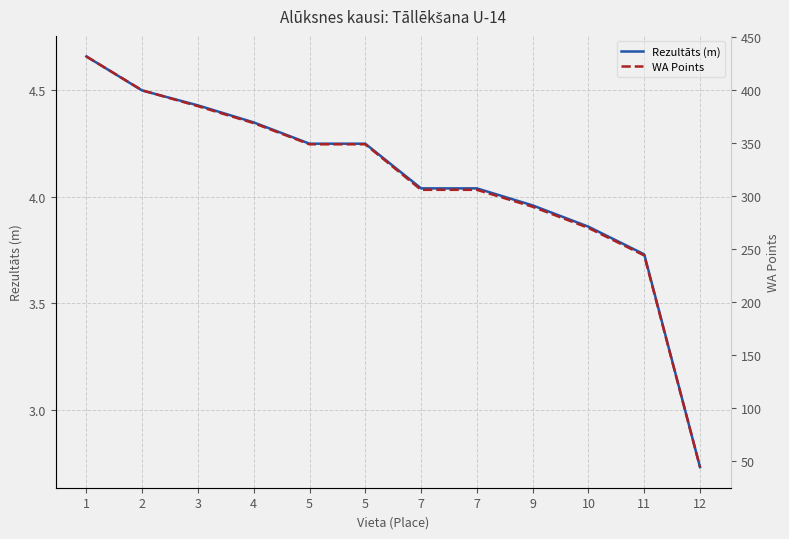

Reading right to left, list all the values displayed in this chart.

Rezultāts (m): 2.7	3.7	3.9	4.0	4.0	4.0	4.2	4.2	4.3	4.4	4.5	4.7
WA Points: 44.0	244.0	270.0	290.0	306.0	306.0	349.0	349.0	369.0	385.0	400.0	432.0